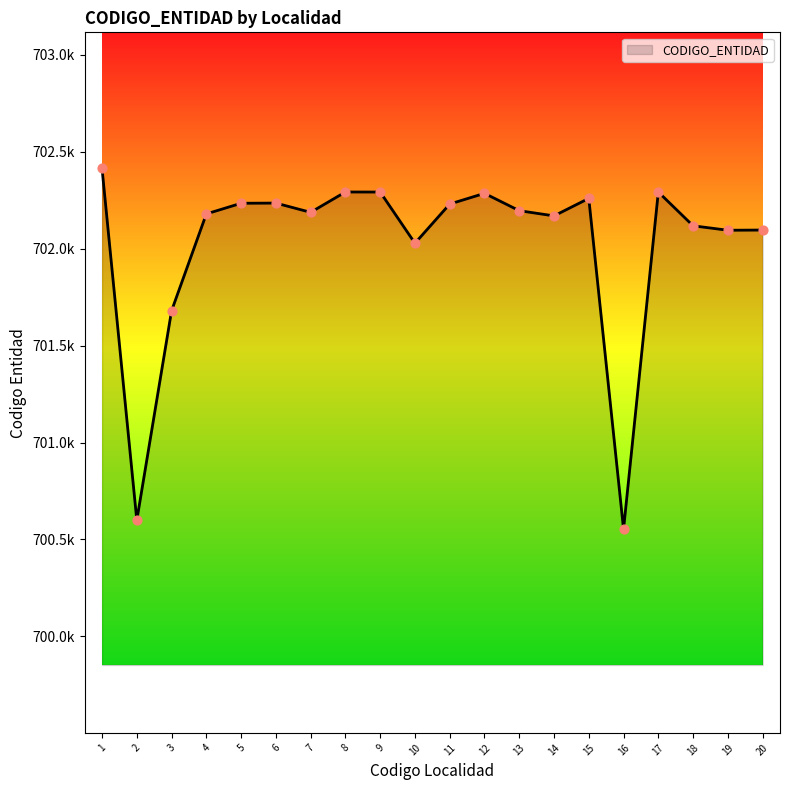

What is the ratio of the value at 6 to the value at 20?

1.0